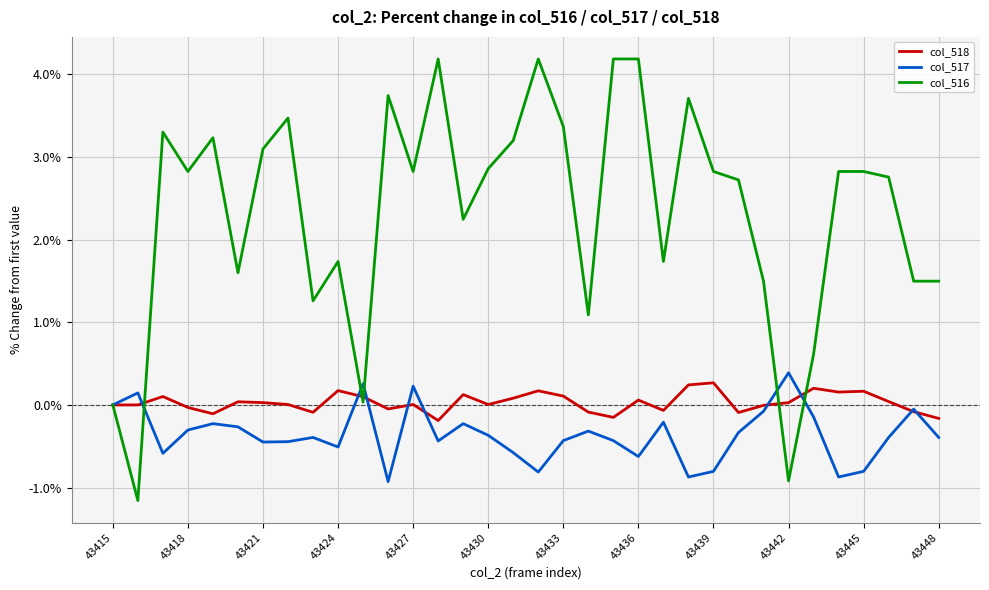

Which series has the widest spread of values?

col_516